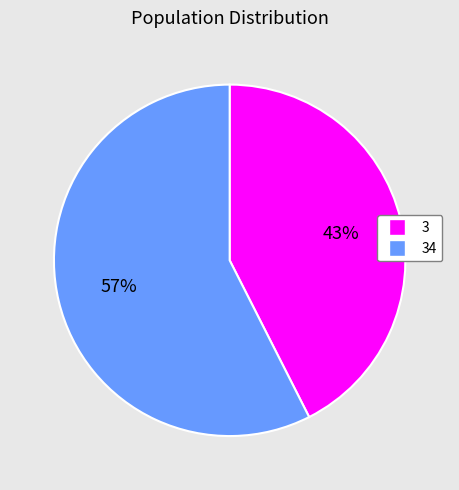

To the nearest percent, what is the average slice percentage?

50%